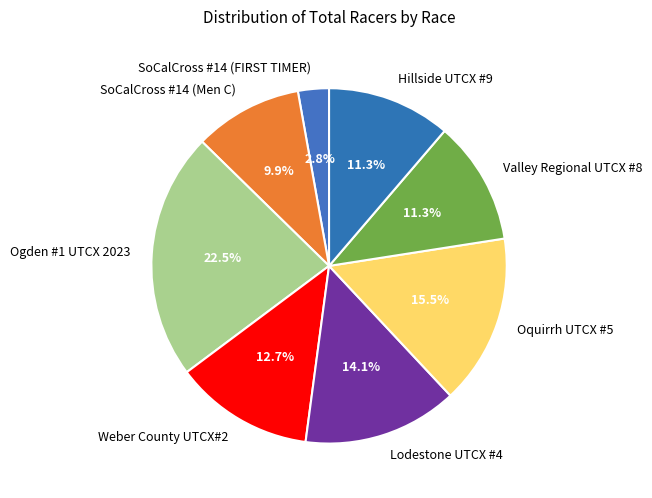

Is there any slice that represents more than half of the pie?

No